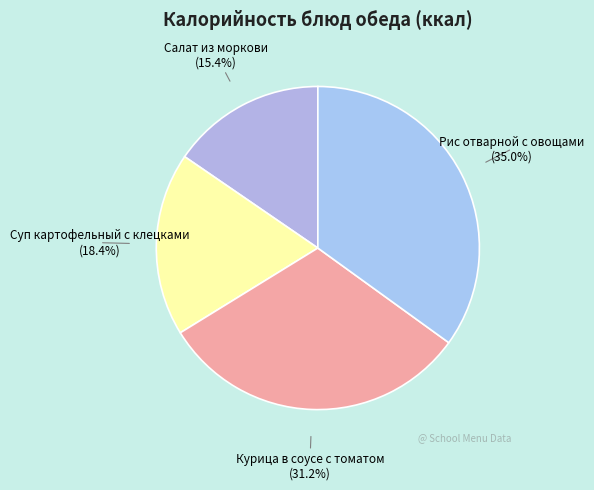

What is the largest slice in the pie chart?

Рис отварной с овощами